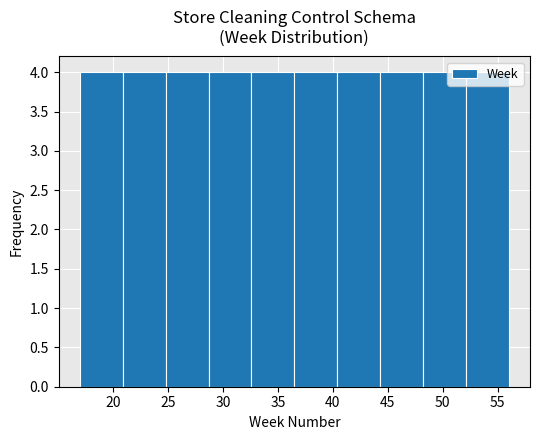

Reading left to right, transcribe this chart: for each bar, give the range it covers on the x-axis and its height. Neither the bar edges nor the heights are printed on the chart, so give them approximately, as read against the axes.

17.0 to 20.9: 4
20.9 to 24.8: 4
24.8 to 28.7: 4
28.7 to 32.6: 4
32.6 to 36.5: 4
36.5 to 40.4: 4
40.4 to 44.3: 4
44.3 to 48.2: 4
48.2 to 52.1: 4
52.1 to 56.0: 4